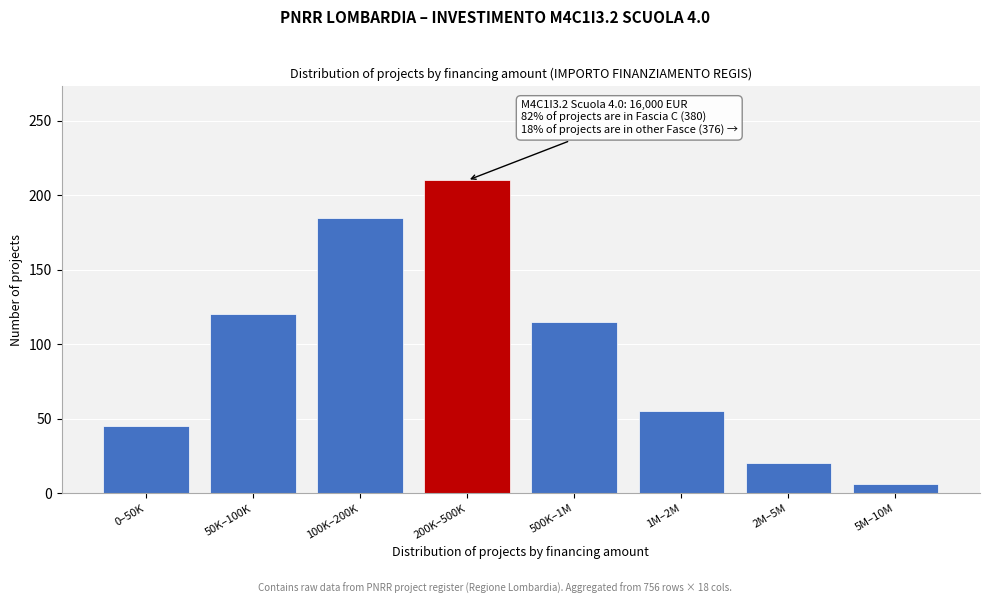

Reading right to left, list all the values displayed in this chart.

5M–10M=6	2M–5M=20	1M–2M=55	500K–1M=115	200K–500K=210	100K–200K=185	50K–100K=120	0–50K=45